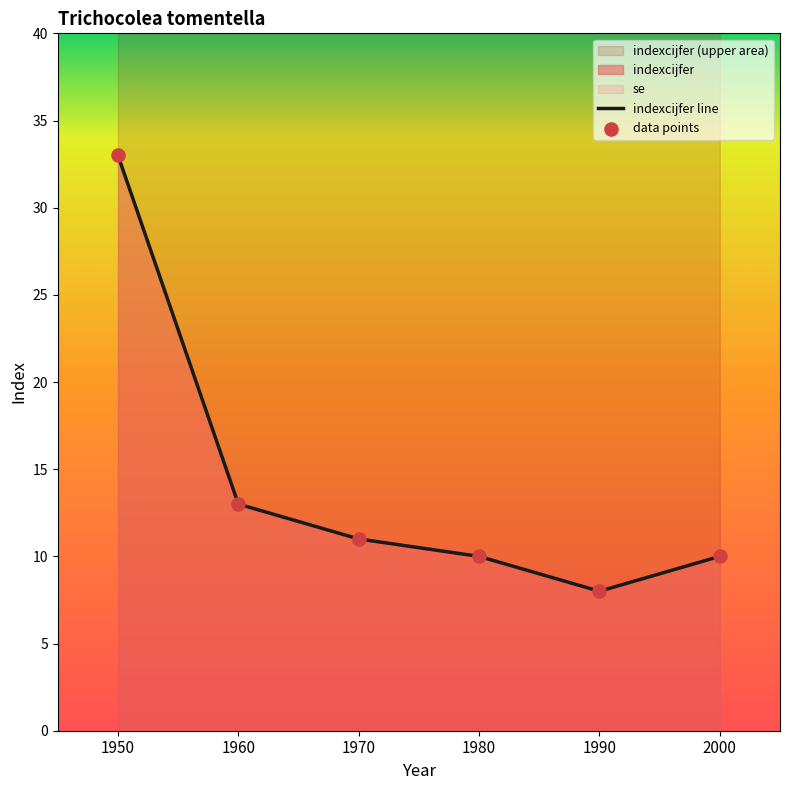

Which series reaches the maximum Y coordinate?

indexcijfer line